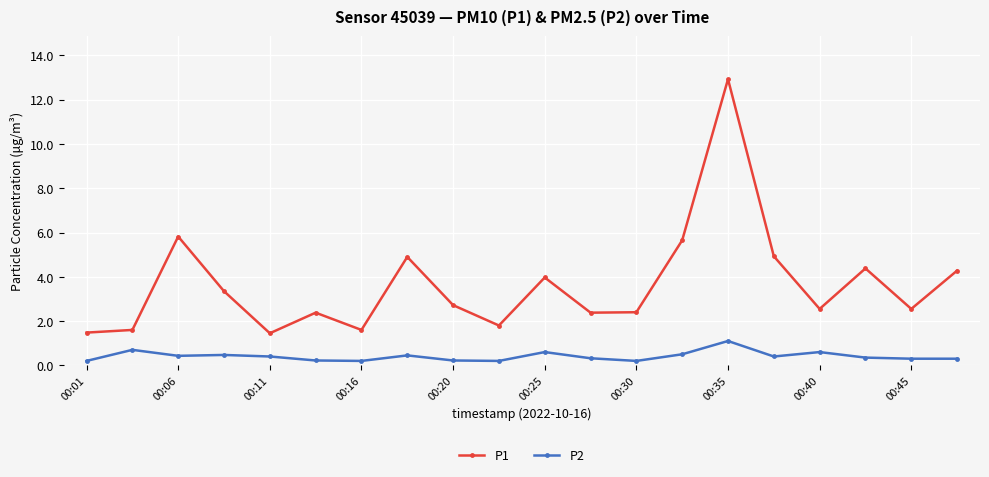

How many interior local peaks does the P1 series have?

6